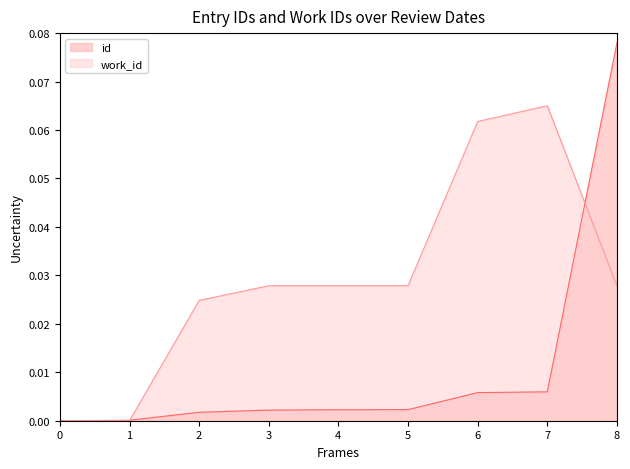

Which series has the widest spread of values?

id